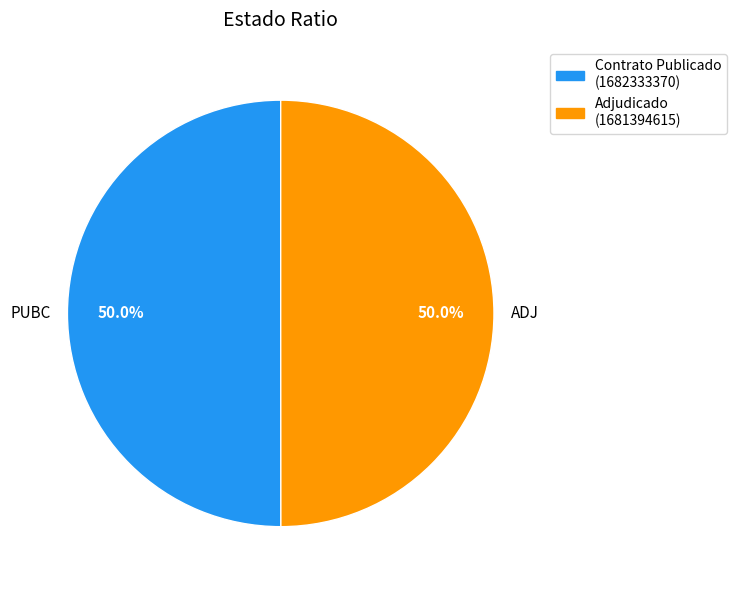

Count the number of slices in the pie.

2